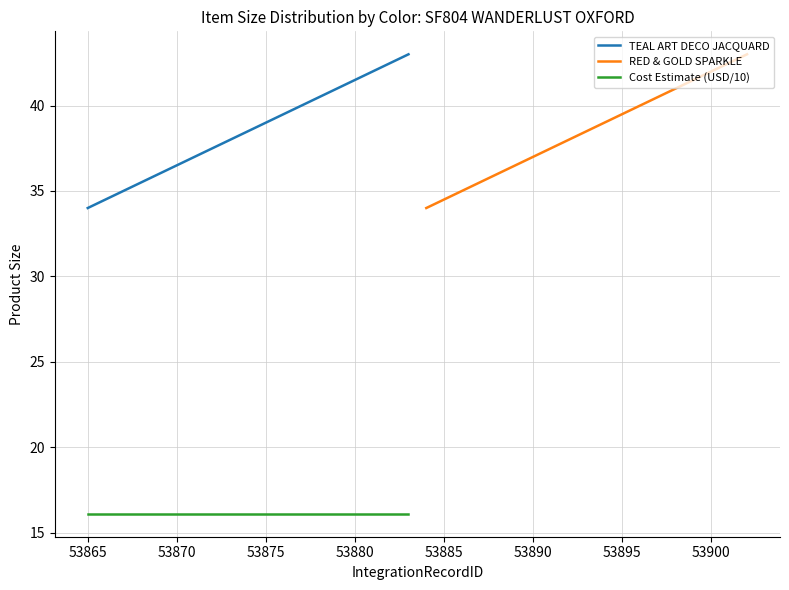

True or false: RED & GOLD SPARKLE and TEAL ART DECO JACQUARD cross at least once.

False